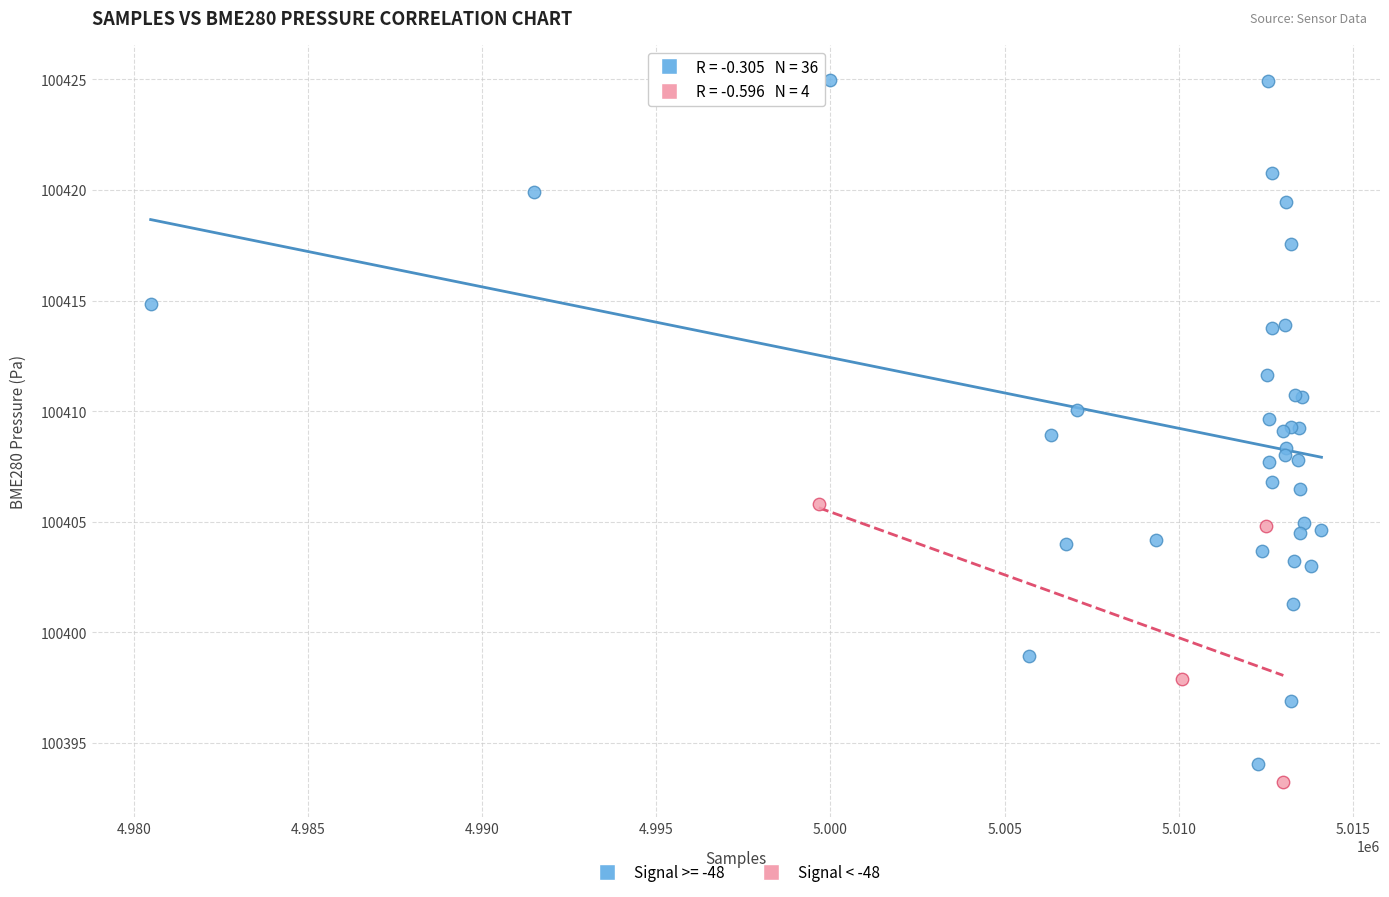

Which series contains the highest Y value?

Signal >= -48